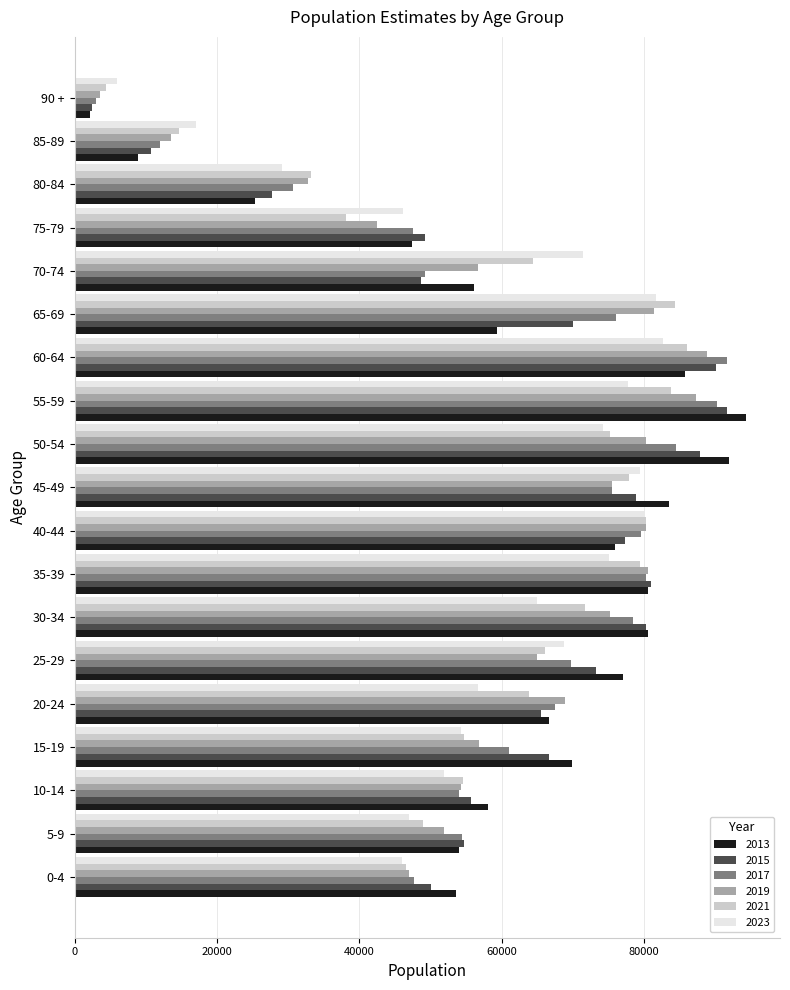

Which category has the lowest value across all series?

90 +